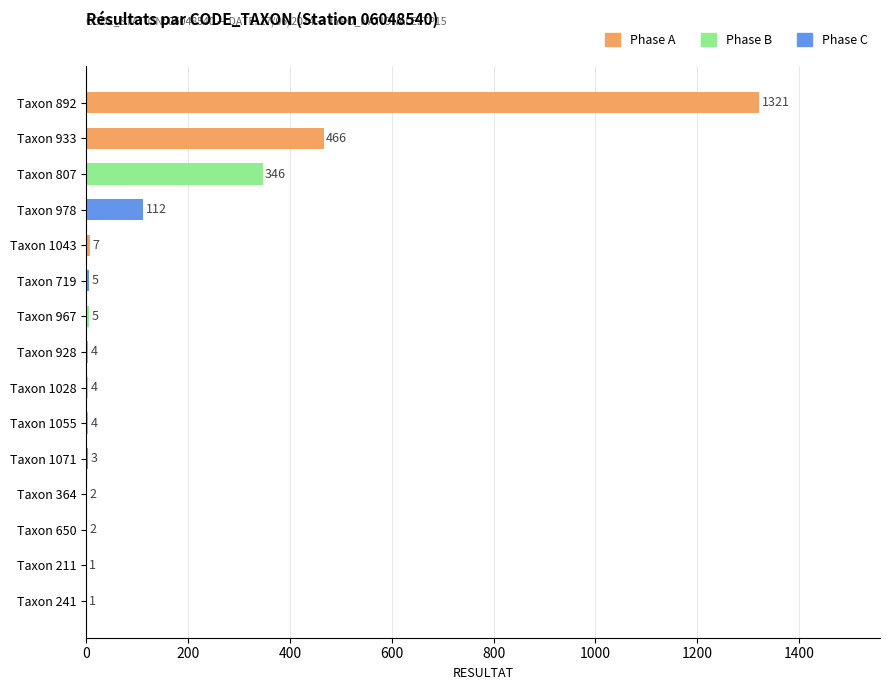

Reading top to bottom, list all the values displayed in this chart.

Taxon 892=1321	Taxon 933=466	Taxon 807=346	Taxon 978=112	Taxon 1043=7	Taxon 719=5	Taxon 967=5	Taxon 928=4	Taxon 1028=4	Taxon 1055=4	Taxon 1071=3	Taxon 364=2	Taxon 650=2	Taxon 211=1	Taxon 241=1